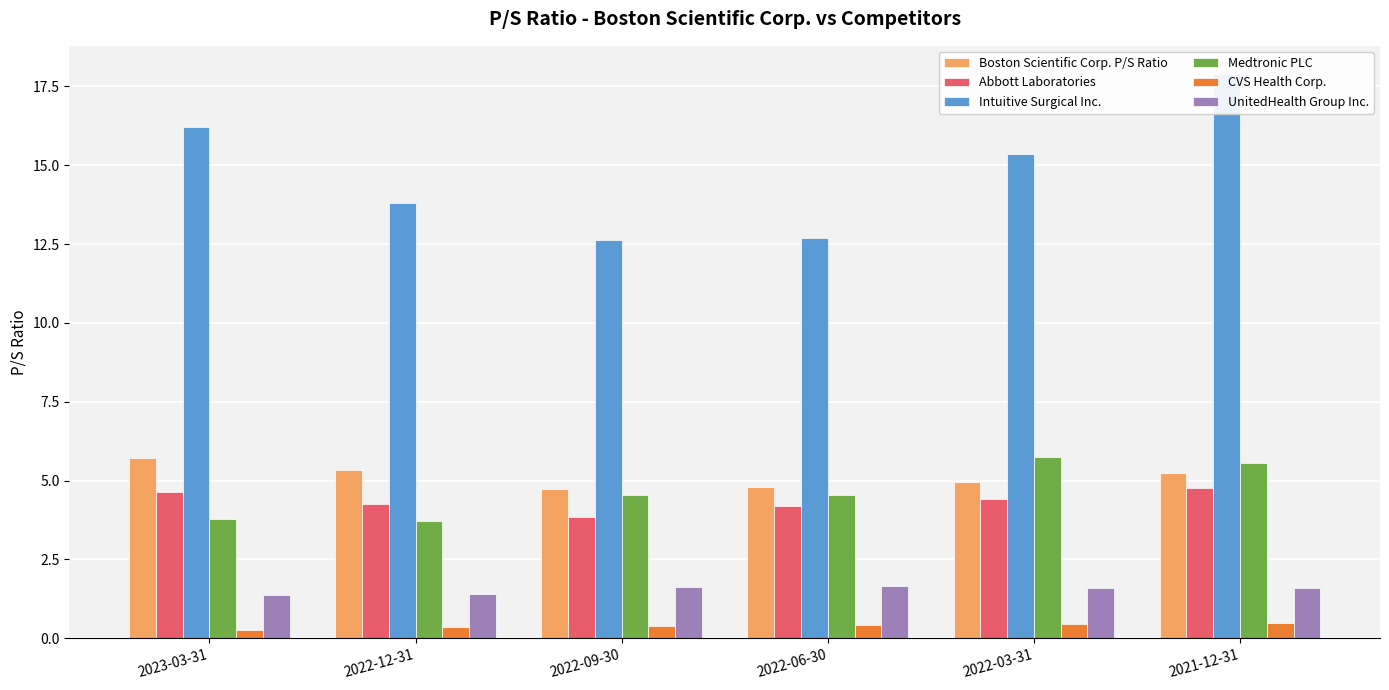

What is the difference between the Medtronic PLC values at 2022-12-31 and 2021-12-31?

1.9